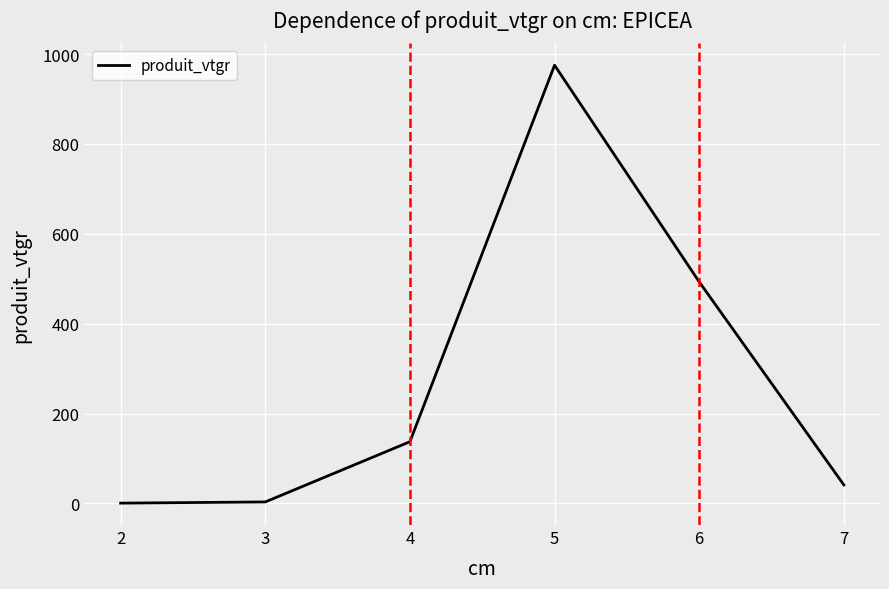

The chart shows a value of 0.8 at 2. True or false?

True